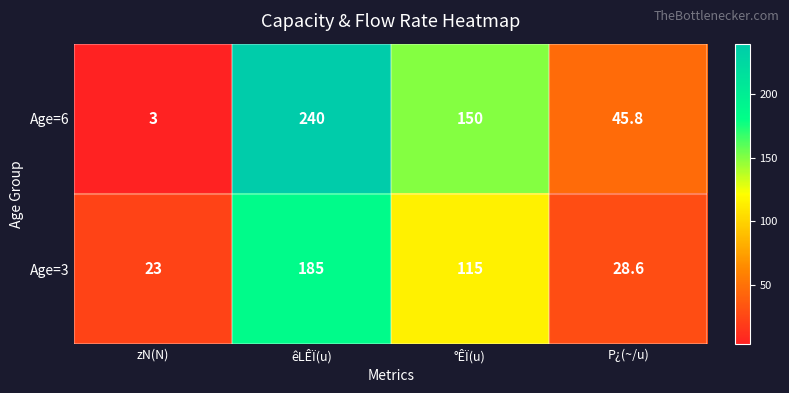

At which category is the sum across all series the highest?

êLÊÏ(u)